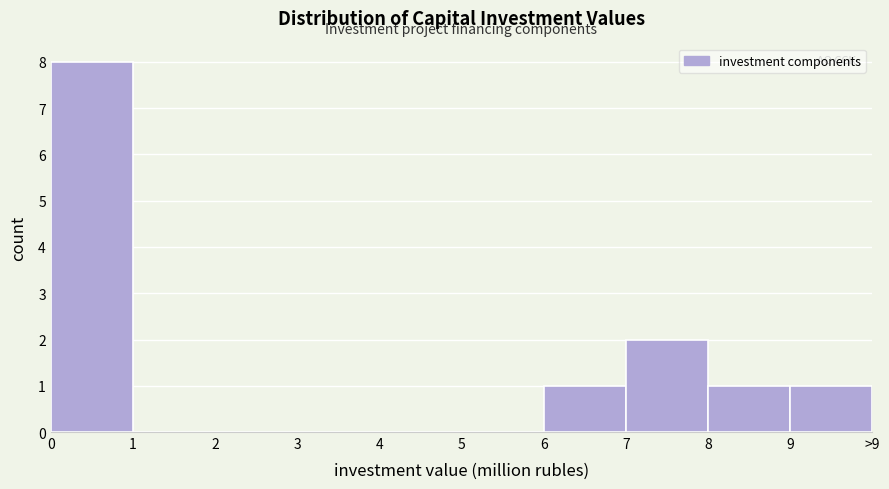

Reading left to right, extract all data points from this chart.

0=8	1=0	2=0	3=0	4=0	5=0	6=1	7=2	8=1	9=1